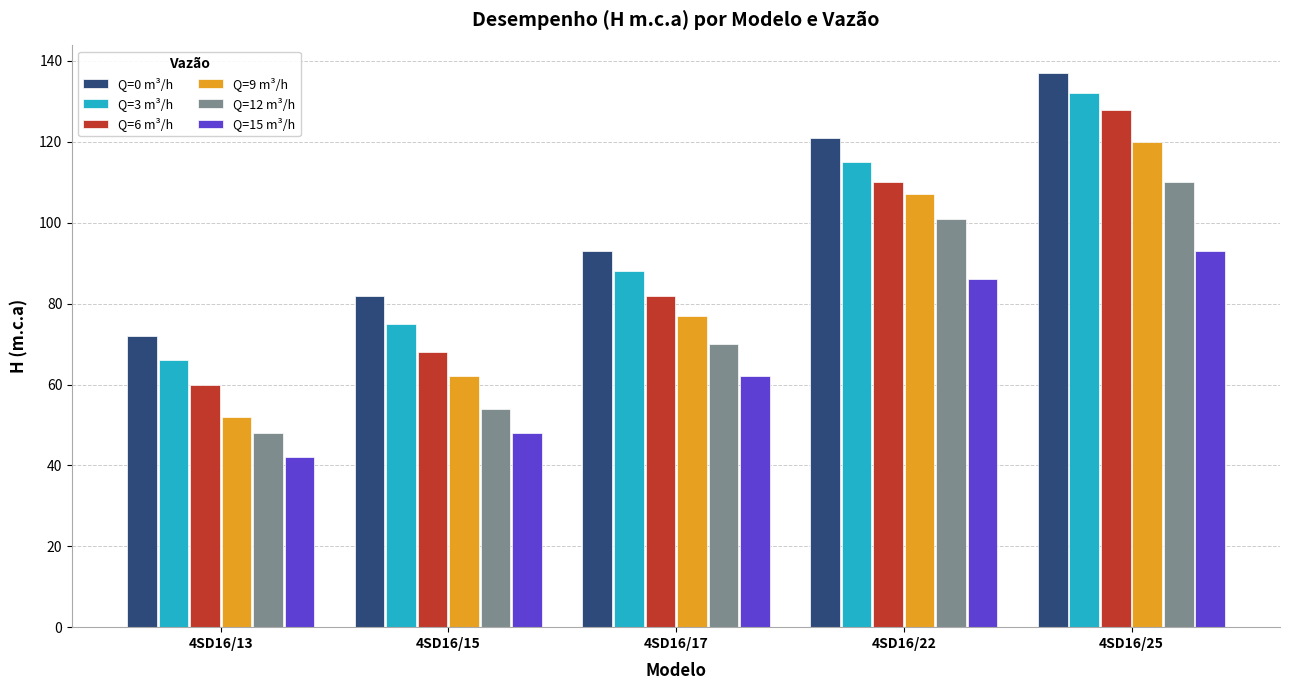

Reading right to left, list all the values displayed in this chart.

Q=0 m³/h: 137	121	93	82	72
Q=3 m³/h: 132	115	88	75	66
Q=6 m³/h: 128	110	82	68	60
Q=9 m³/h: 120	107	77	62	52
Q=12 m³/h: 110	101	70	54	48
Q=15 m³/h: 93	86	62	48	42